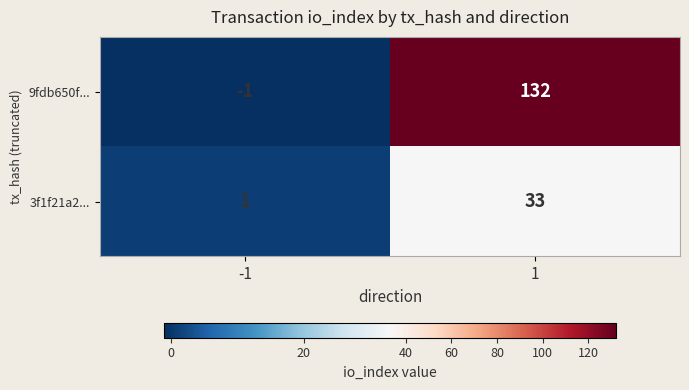

List the series in order of their peak value, highest first.

9fdb650f..., 3f1f21a2...